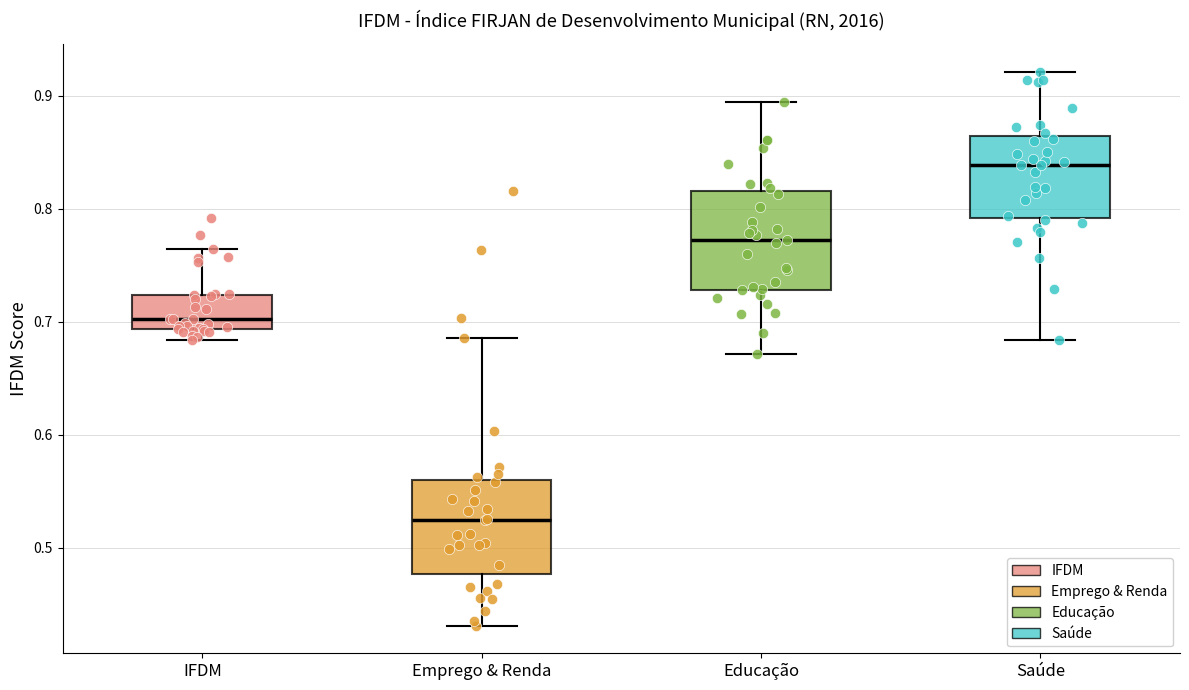

Reading left to right, transcribe this box plot: for each box, give where its median line is, the range the box spans, and where its two whiskers end, as read against the y-axis. The values are not printed on the chart, so give them approximately, as read against the axis.

IFDM: median 0.70, box 0.69 to 0.72, whiskers 0.68 to 0.76
Emprego & Renda: median 0.52, box 0.48 to 0.56, whiskers 0.43 to 0.69
Educação: median 0.77, box 0.73 to 0.82, whiskers 0.67 to 0.89
Saúde: median 0.84, box 0.79 to 0.86, whiskers 0.68 to 0.92